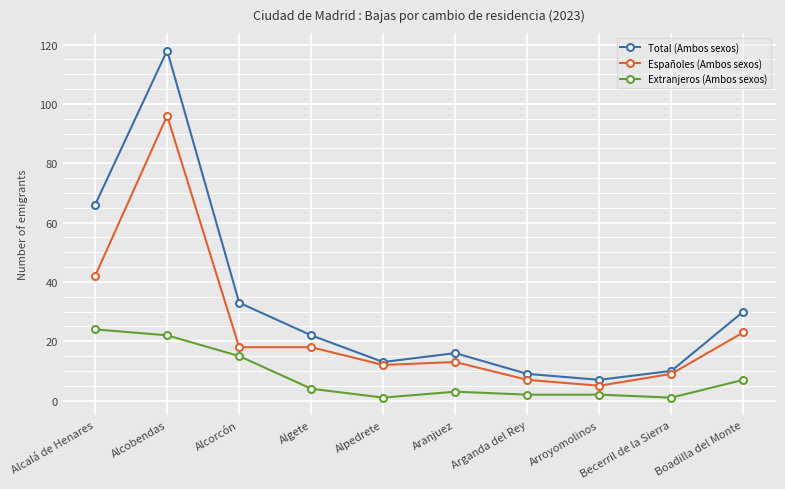

List the series in order of their overall mean, highest first.

Total (Ambos sexos), Españoles (Ambos sexos), Extranjeros (Ambos sexos)